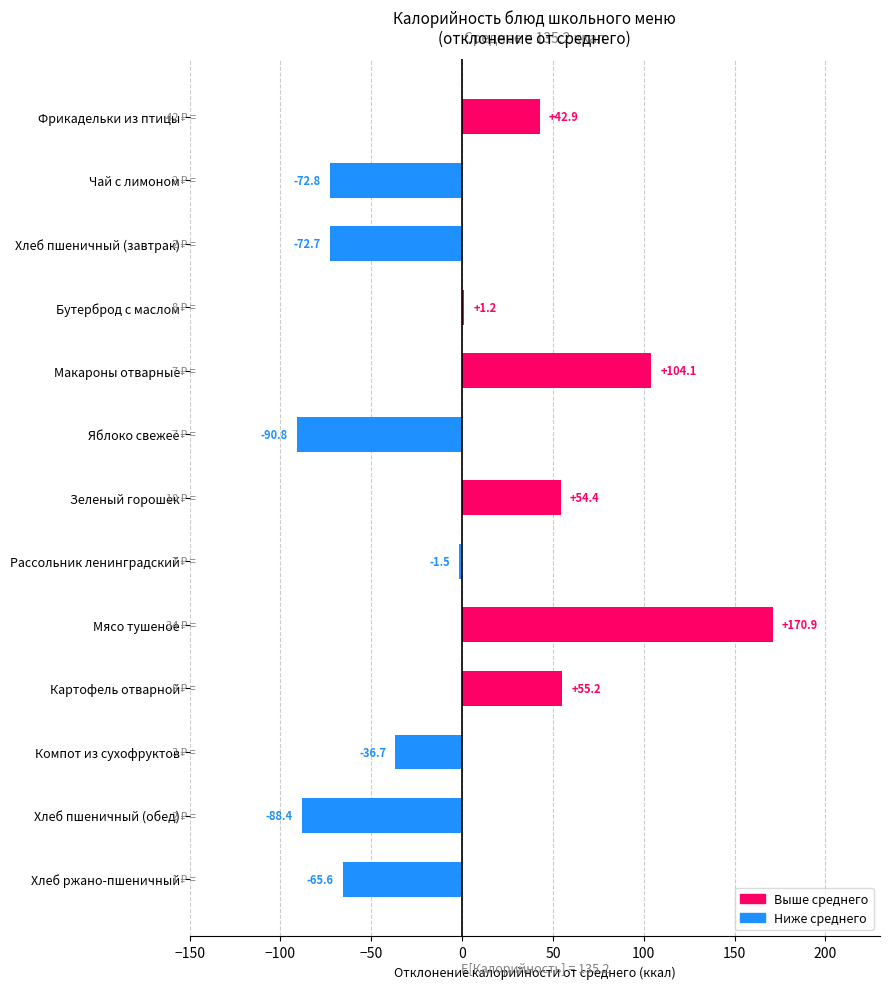

Where is the data nearest to the value 40?

Фрикадельки из птицы